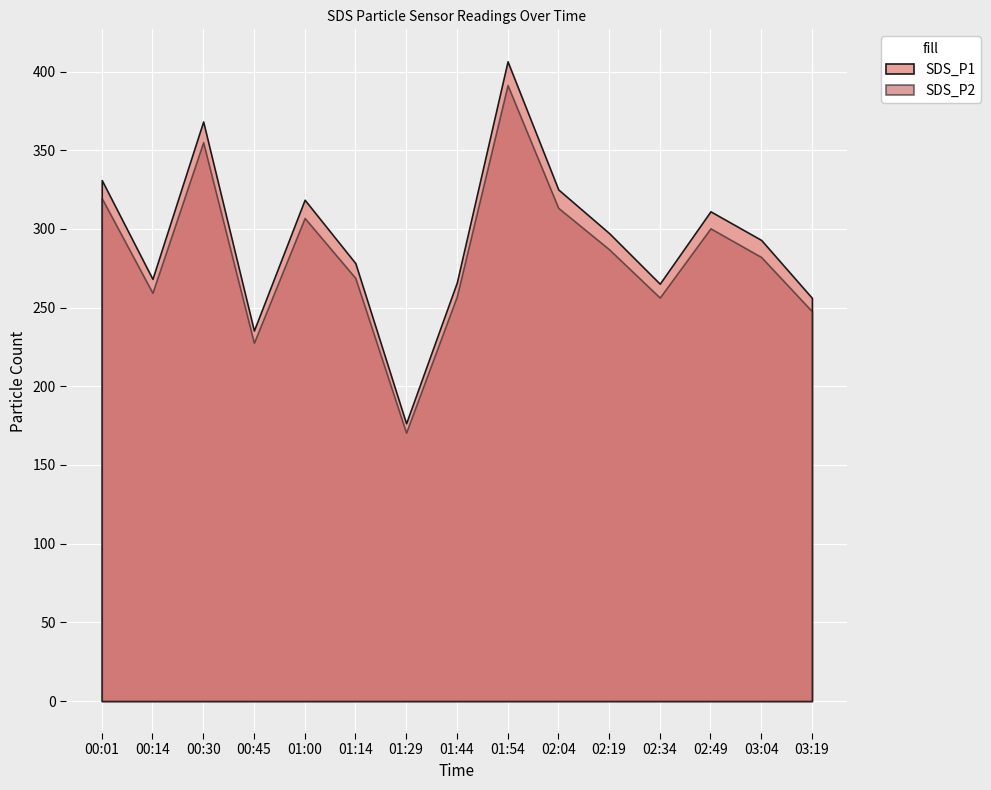

The value of SDS_P2 at 03:19 is 247.7. True or false?

True